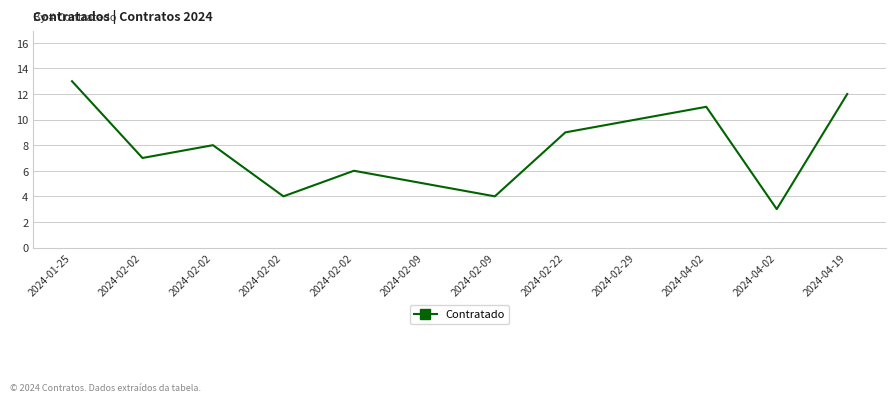

List the labels in order of value, smallest first.

2024-04-02, 2024-02-02, 2024-02-09, 2024-02-09, 2024-02-02, 2024-02-02, 2024-02-02, 2024-02-22, 2024-02-29, 2024-04-02, 2024-04-19, 2024-01-25